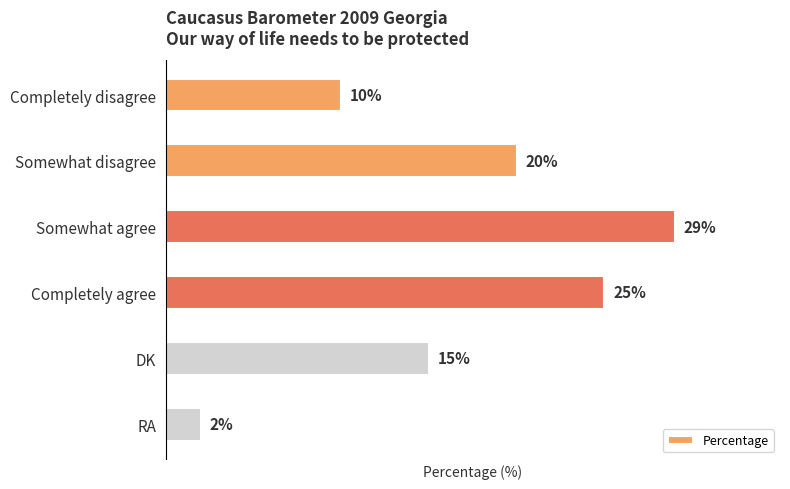

At which category does the chart reach its peak across all series?

Somewhat agree